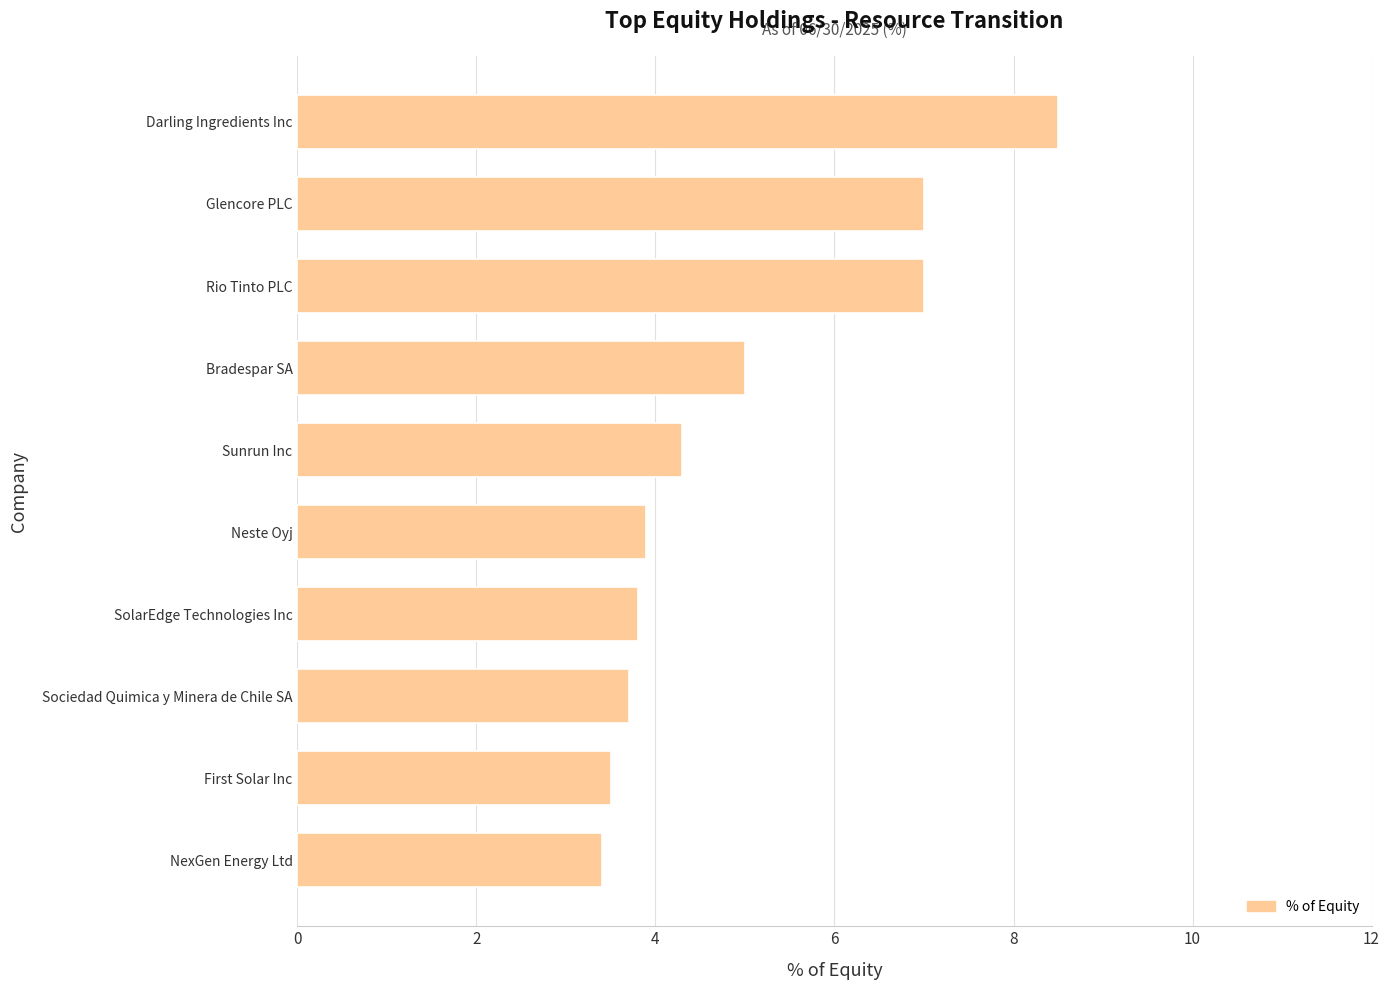

Approximately how many times larger is the value at First Solar Inc compared to Rio Tinto PLC?

0.5